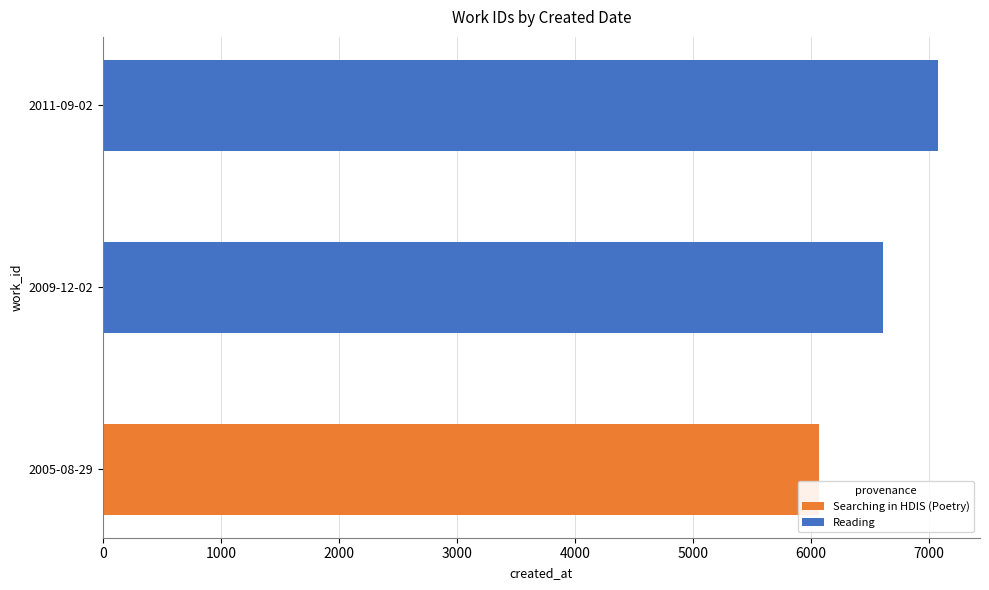

List the labels in order of value, largest first.

2011-09-02, 2009-12-02, 2005-08-29